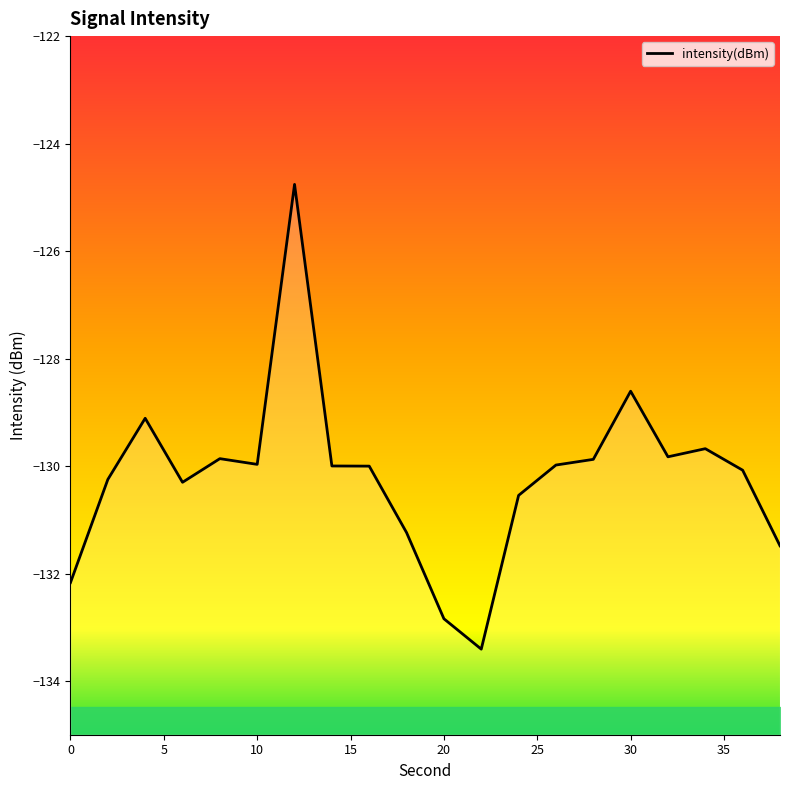

How many interior local valleys (lower than both neighbors) does the data have?

4